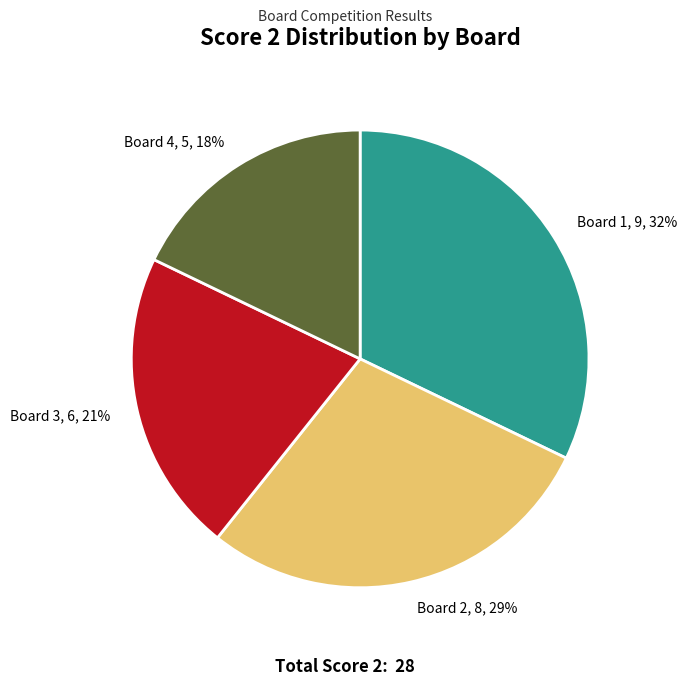

Rank the categories by value from lowest to highest.

Board 4, Board 3, Board 2, Board 1